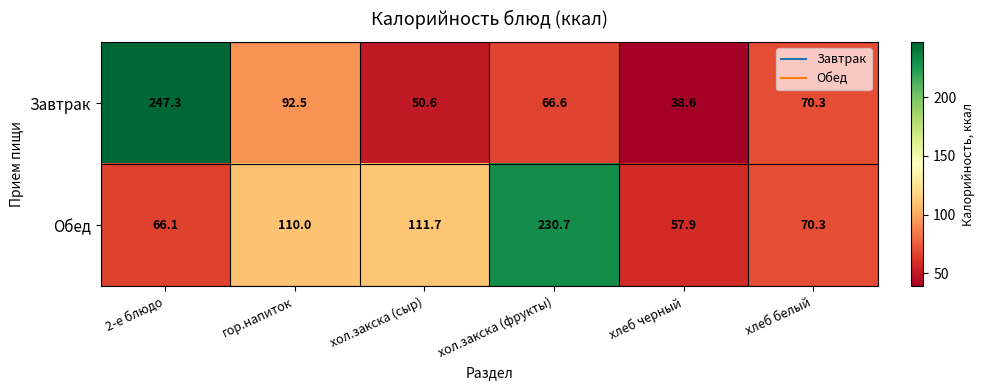

At which label is Обед closest to 144?

хол.закска (сыр)